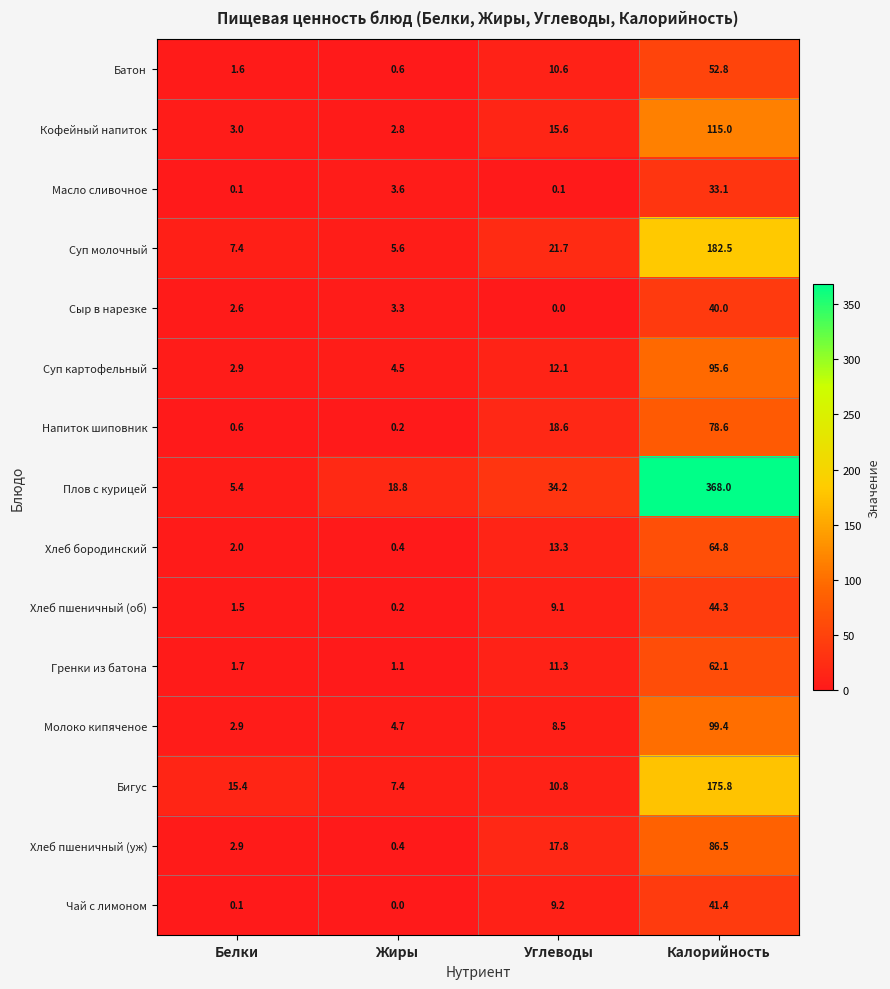

Which series has the widest spread of values?

Плов с курицей